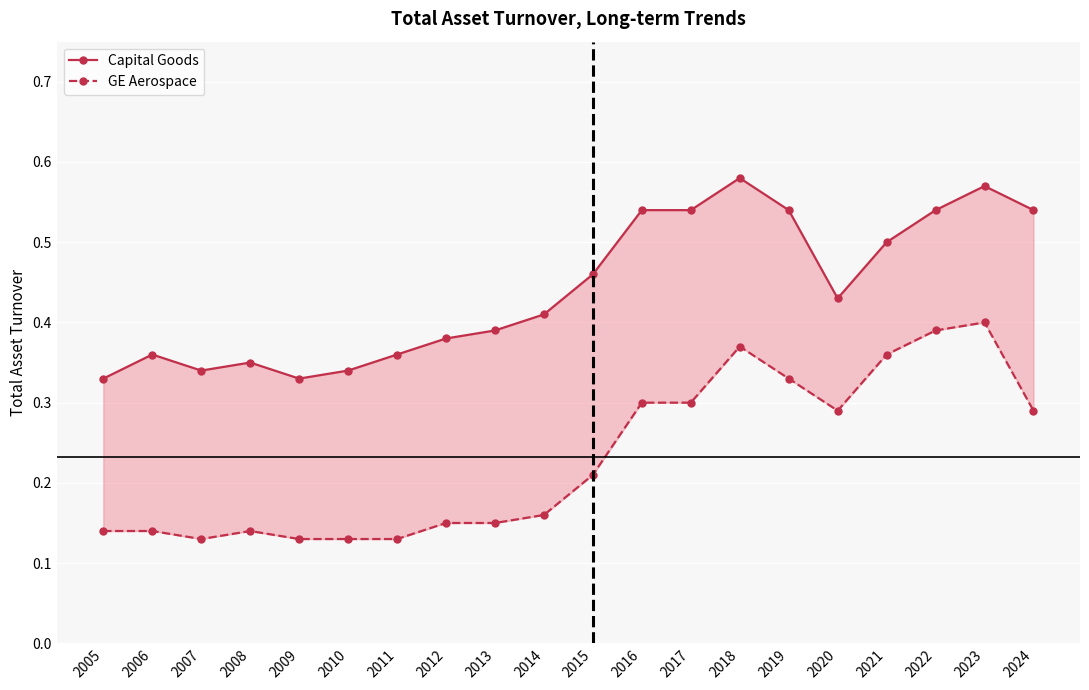

Which category has the lowest value across all series?

2007